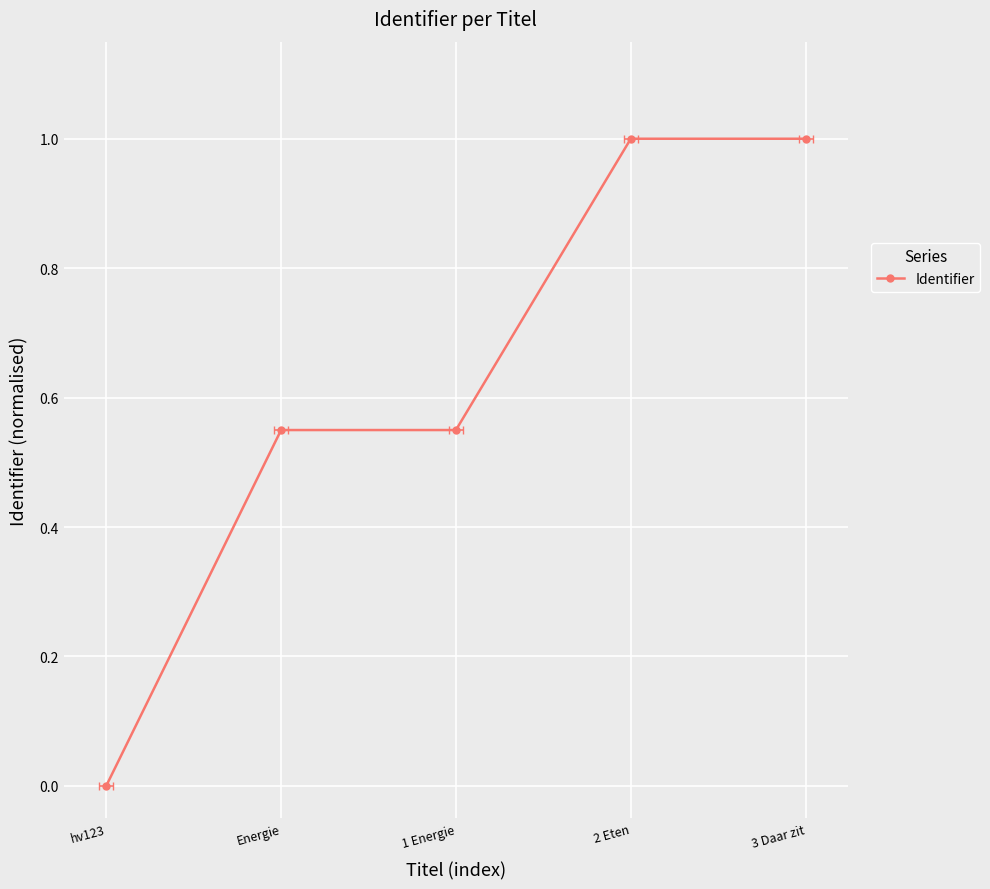

Does the chart have visible grid lines?

Yes